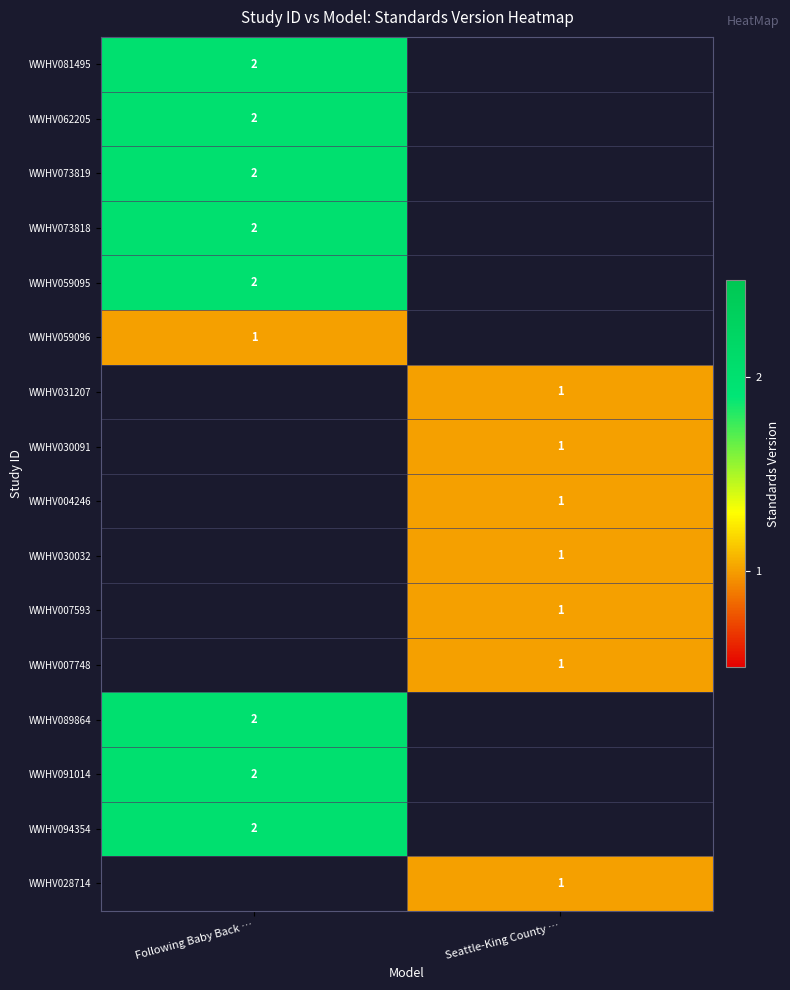

Is it true that WWHV028714 equals 1 at Seattle-King County …?

True